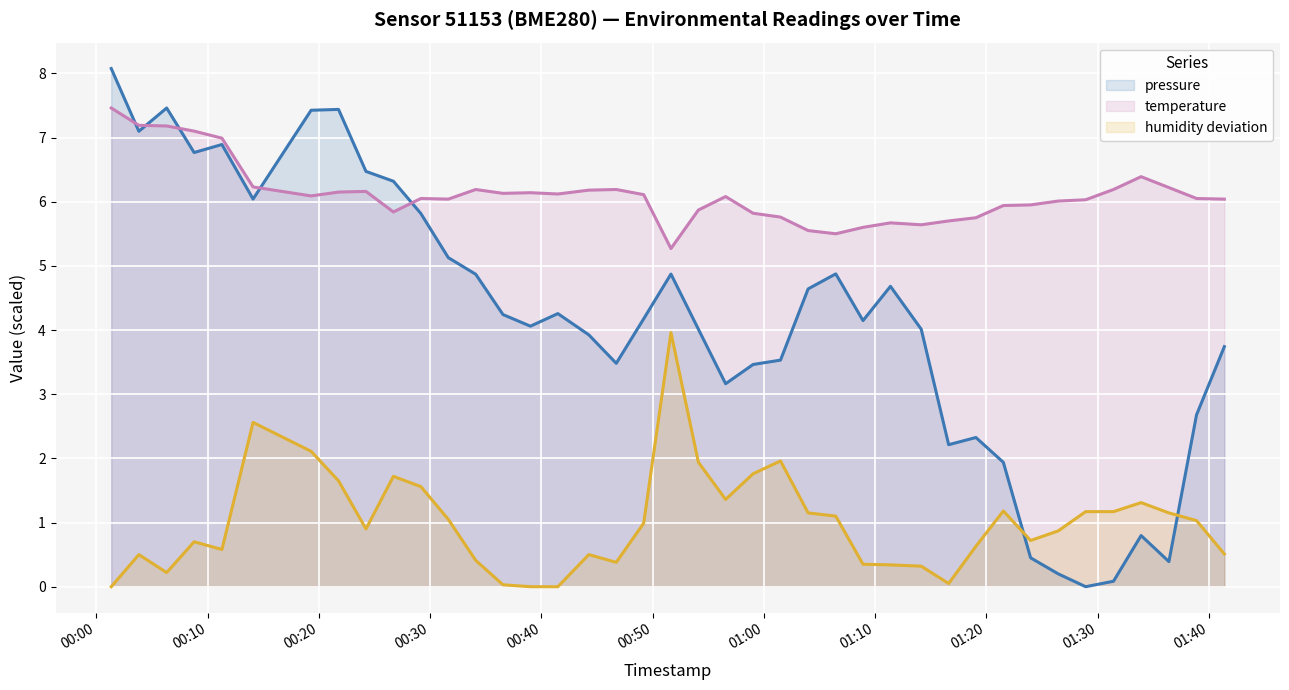

What is the greatest value displayed?

8.1